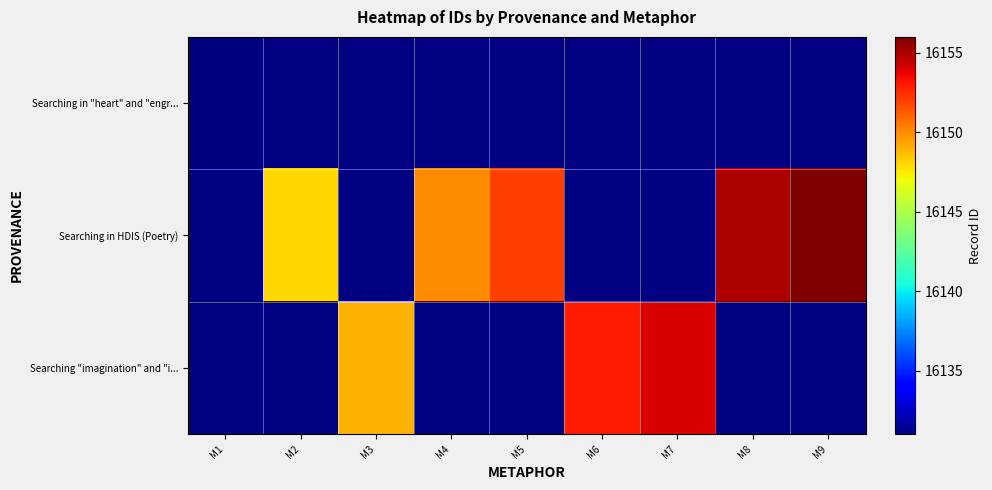

How many series are shown in this chart?

3